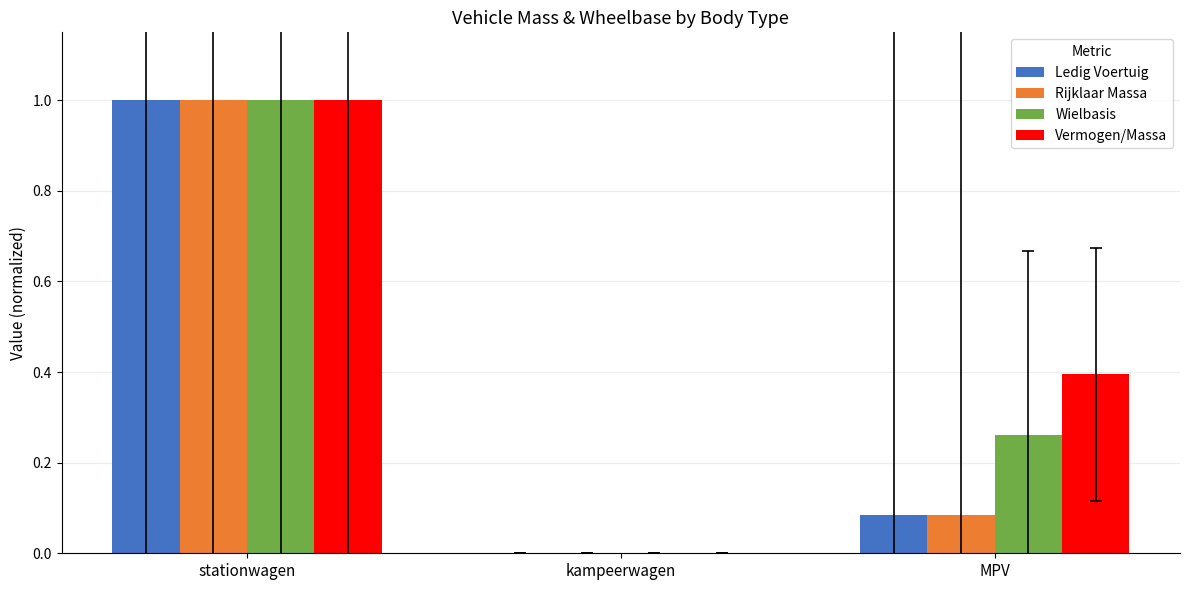

At which label does Ledig Voertuig reach its peak?

stationwagen